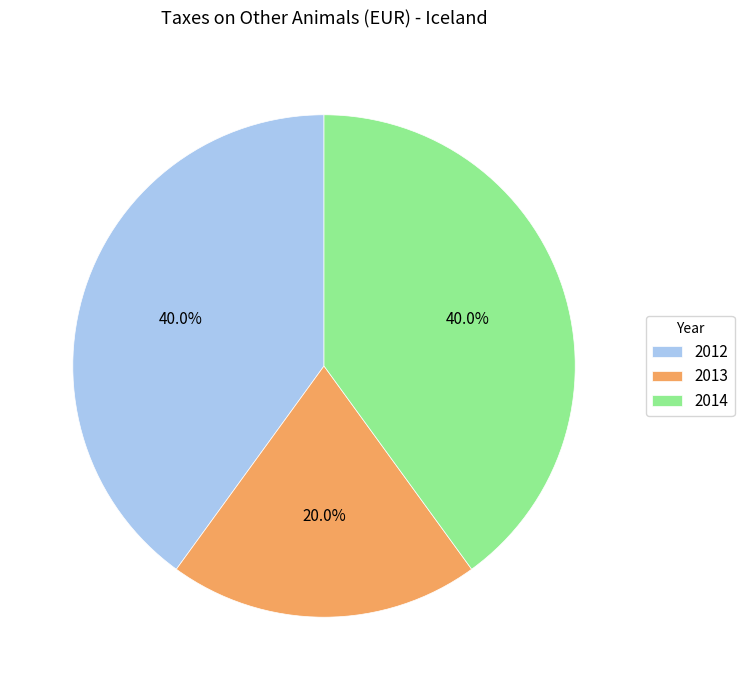

To the nearest percent, what is the difference between the 2014 and 2013 slice percentages?

20%